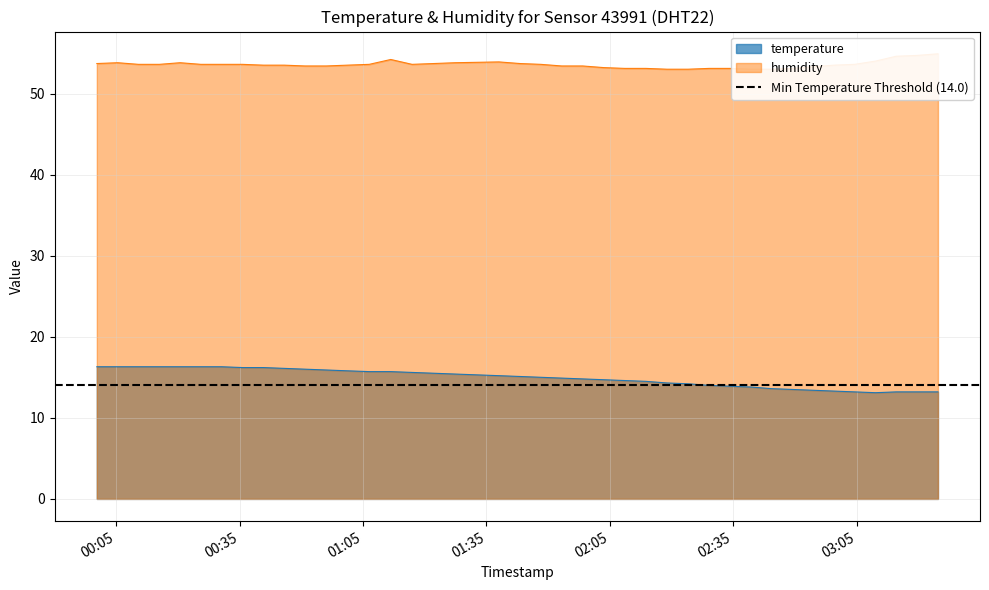

In humidity, how many points are lower than both neighbors (excluding endpoints)?

1